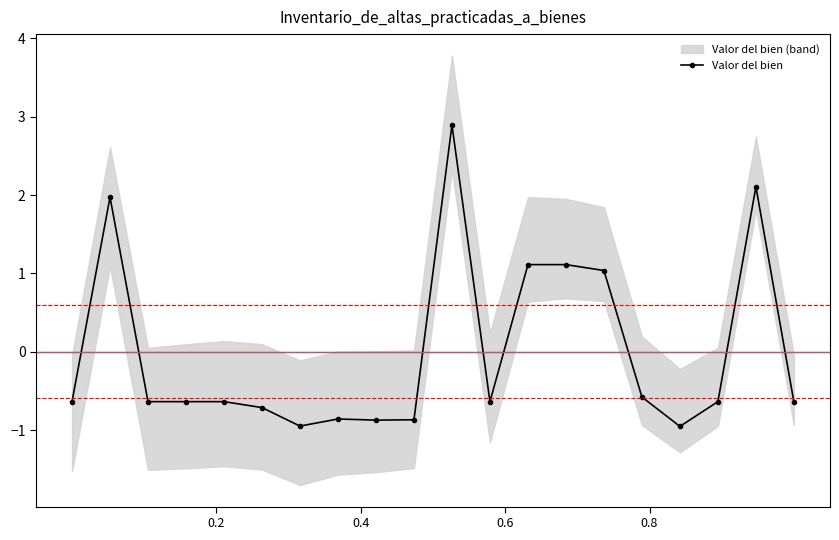

What is the value of the Valor del bien point at the 16th from the left?

-0.6